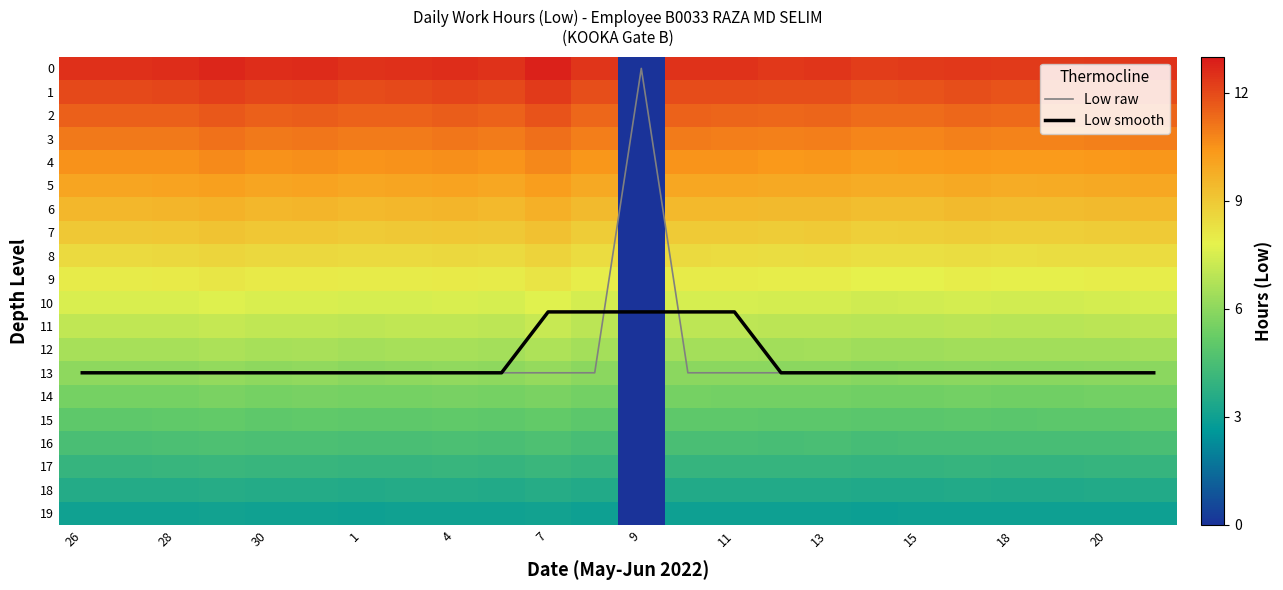

Which category has the highest value across all series?

26